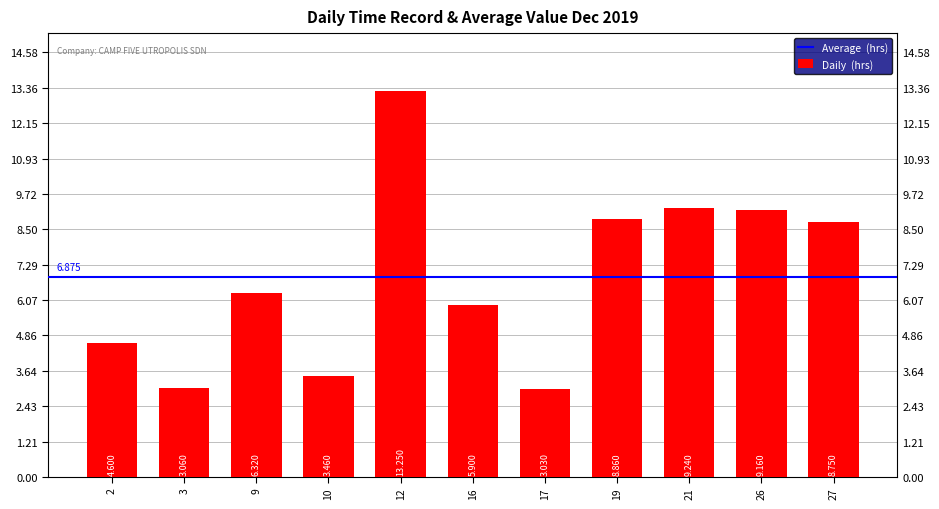

What value does the data have at 26?

9.2